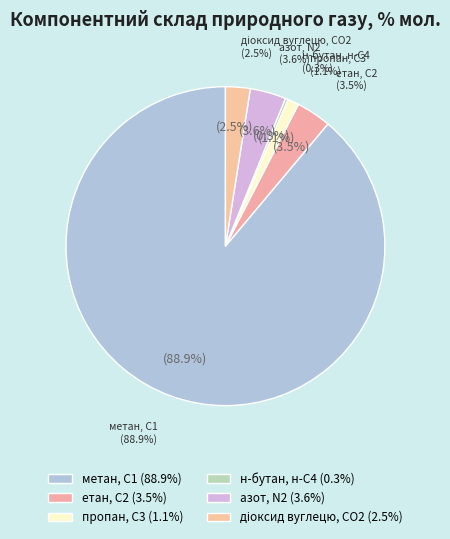

To the nearest percent, what is the combined percentage of метан, С1 and пропан, С3?

90%